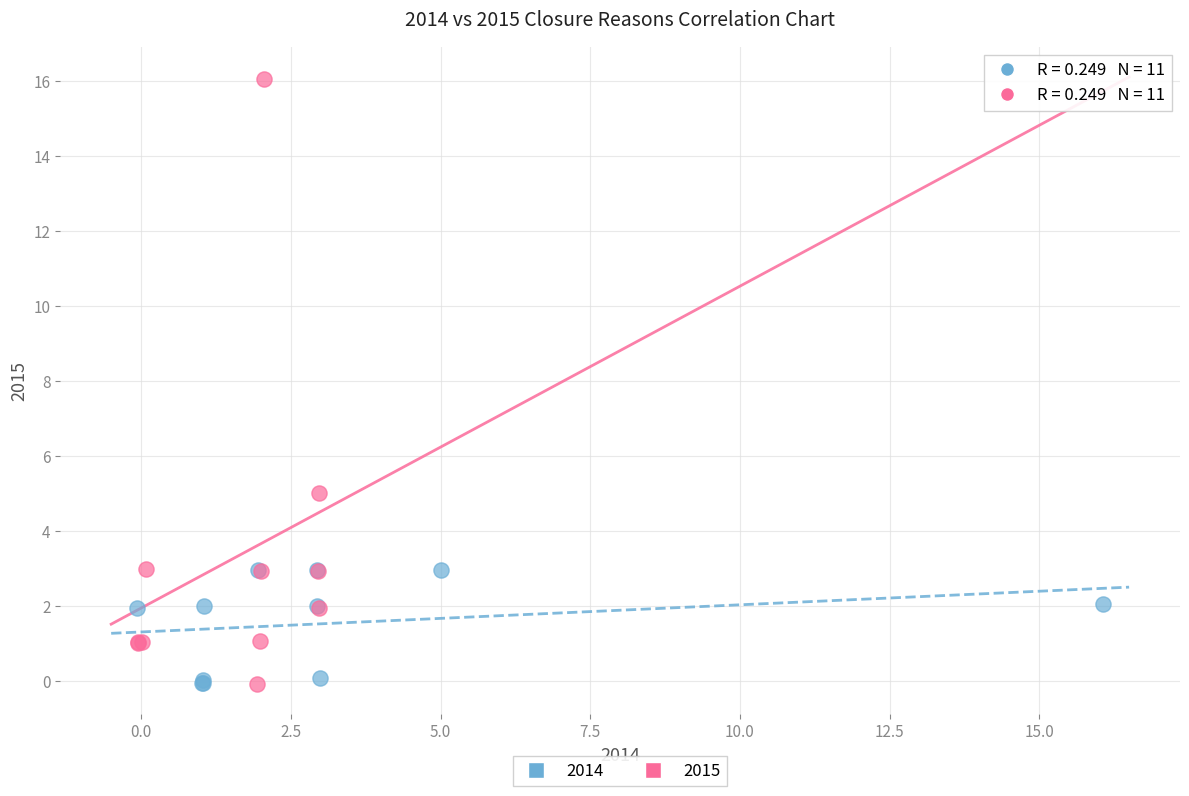

Which series reaches the maximum Y coordinate?

2015